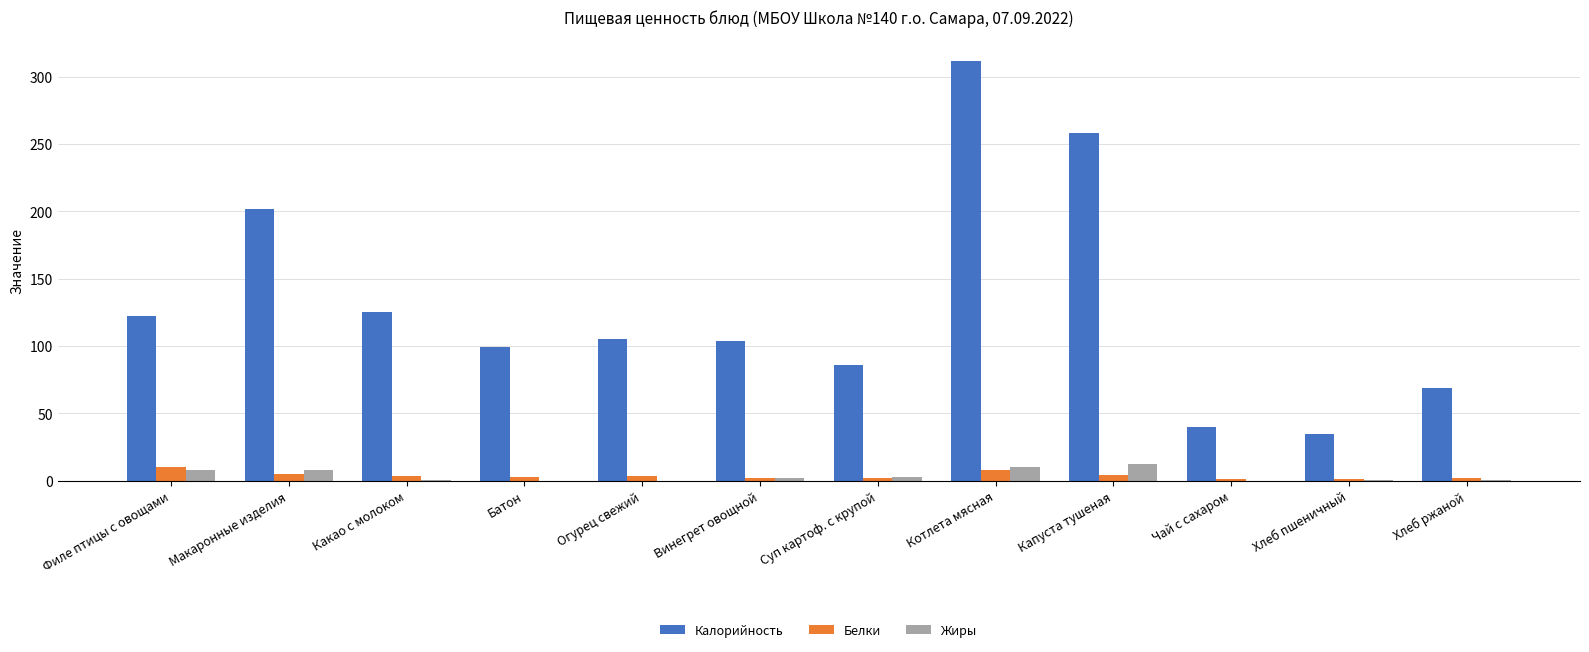

What is the sum of all Белки values?

45.0